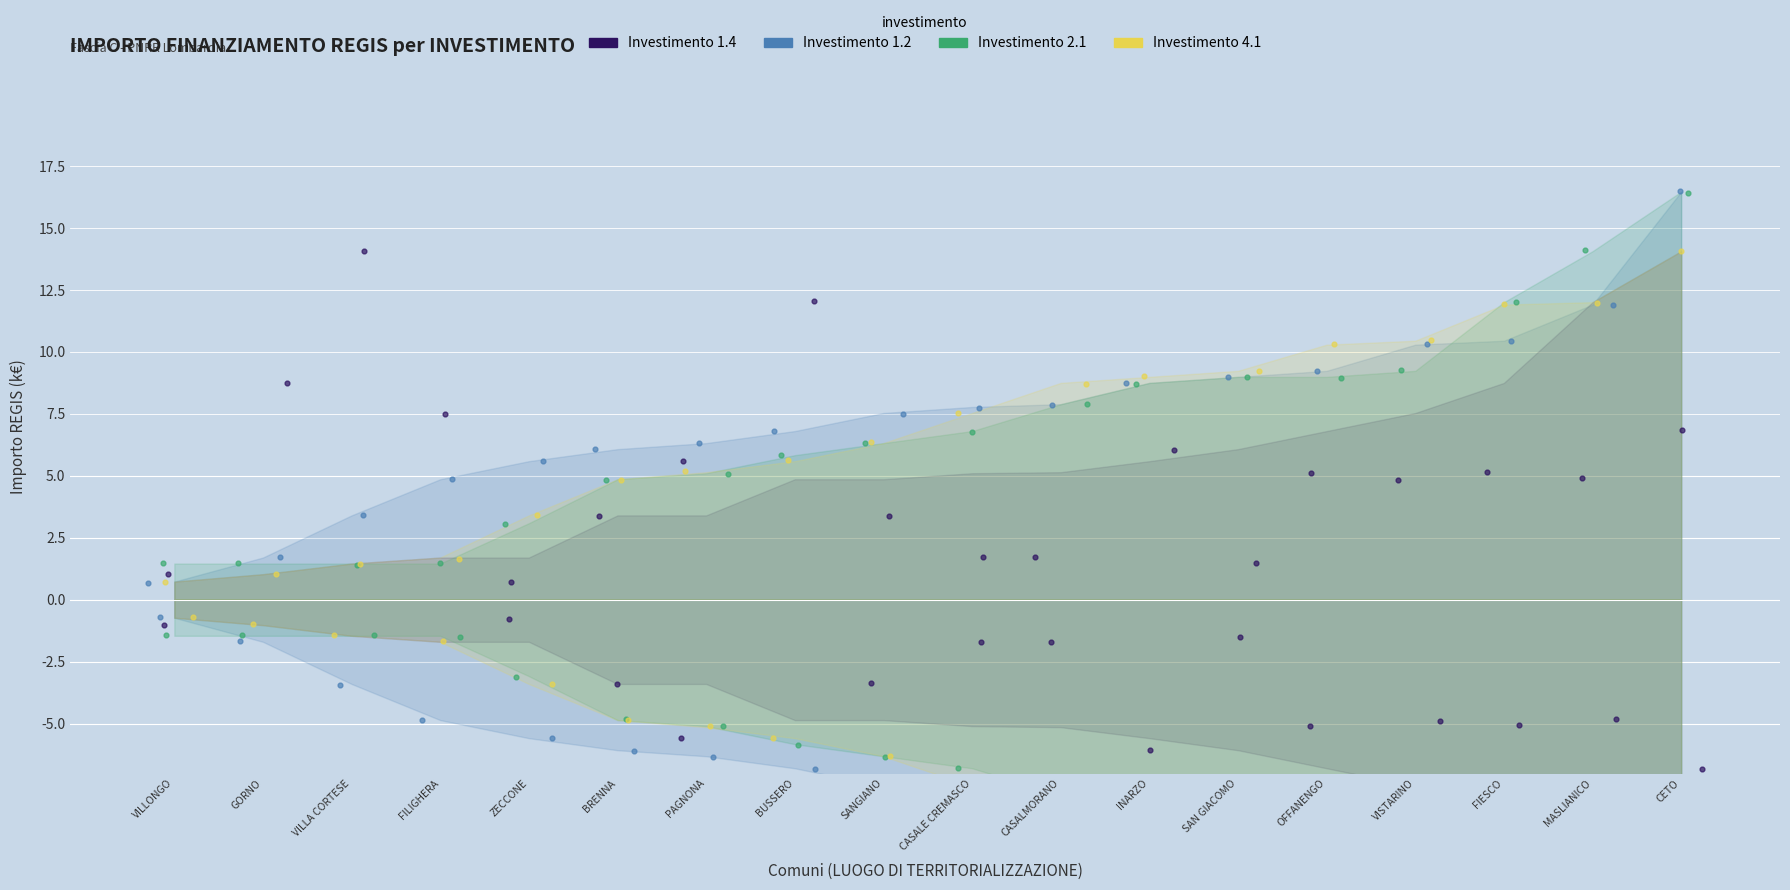

What is the total value across all series at CETO?

53.8